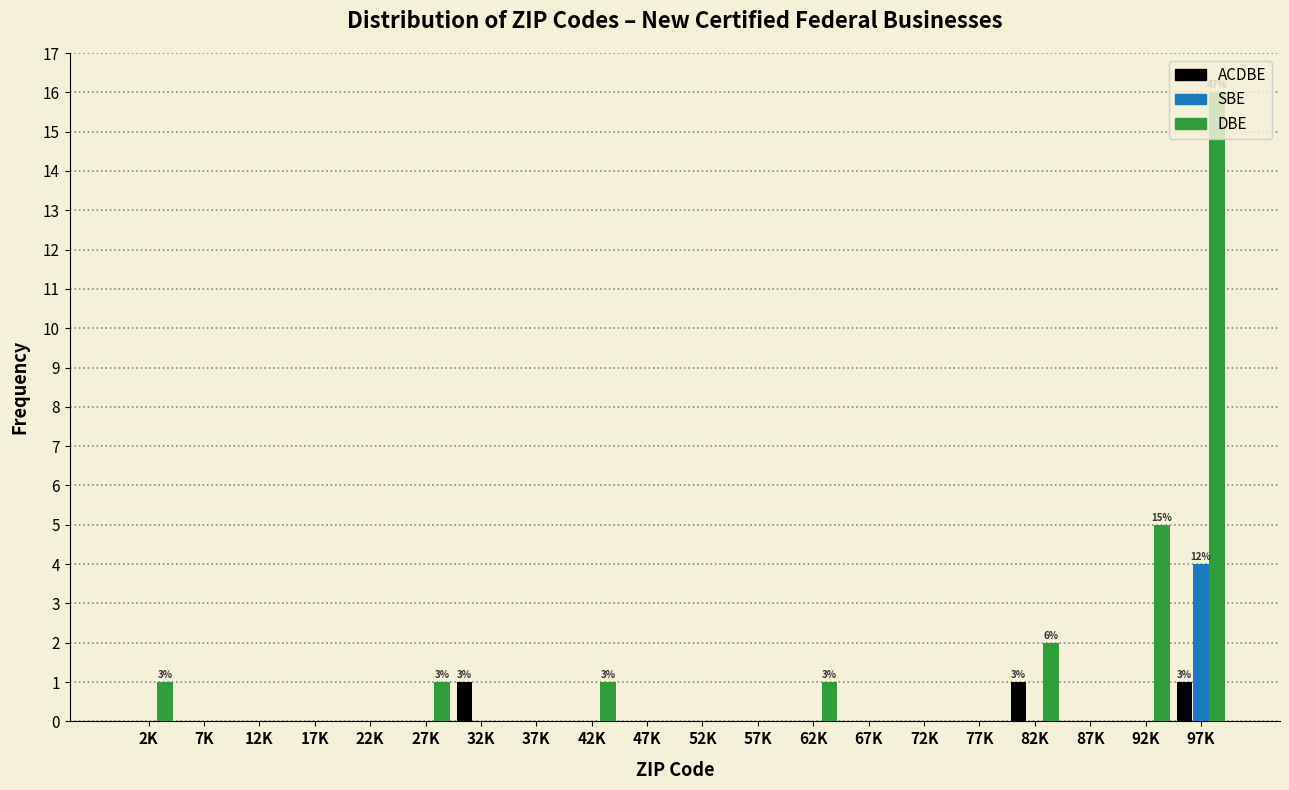

Read the DBE value at 97K, to the nearest 10.

20